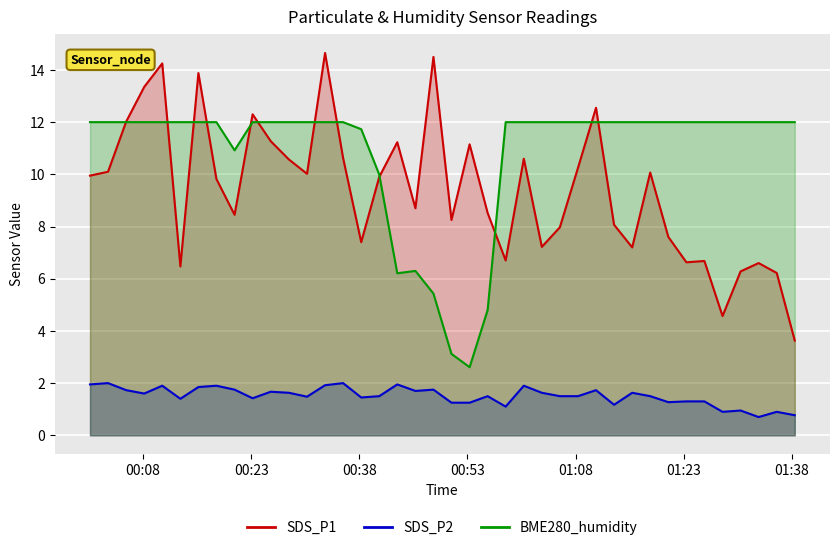

How many intersections are there between BME280_humidity and SDS_P1?

12